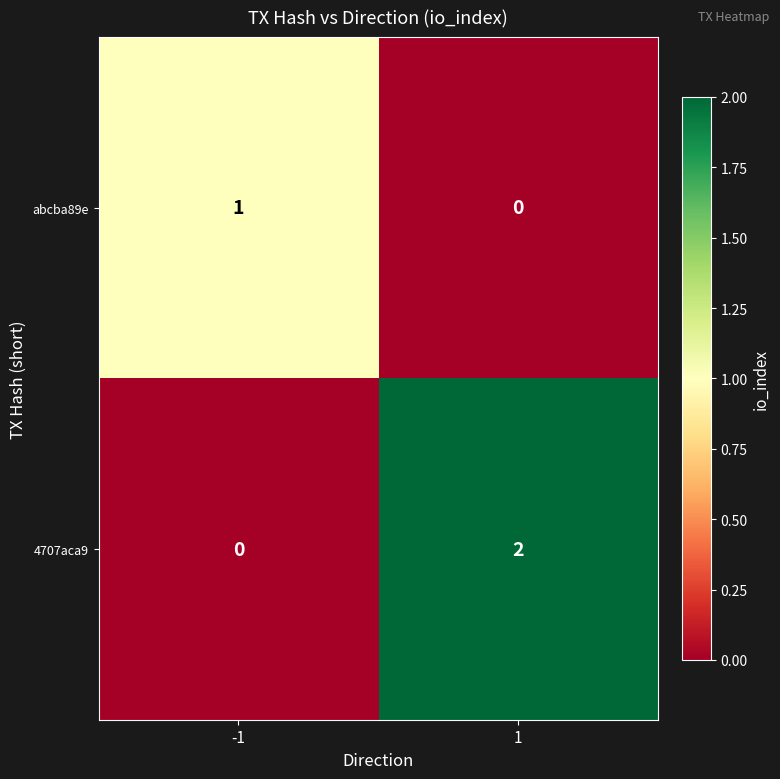

Rank the series at -1 from lowest to highest value.

4707aca9, abcba89e